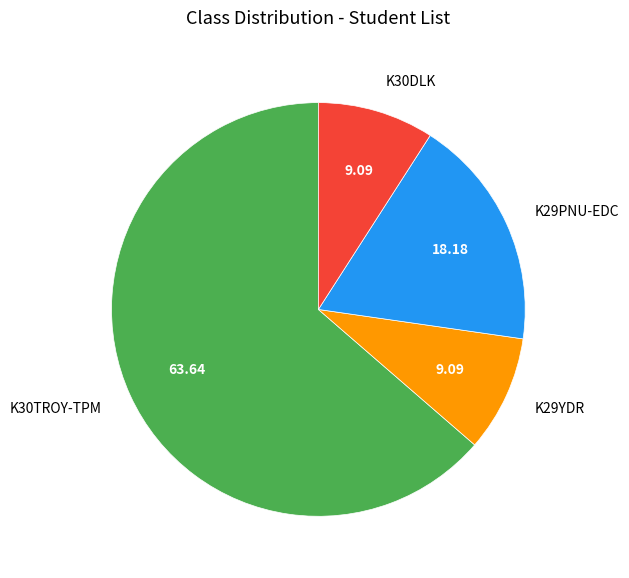

Approximately how many times larger is the value at K30TROY-TPM compared to K29YDR?

7.0